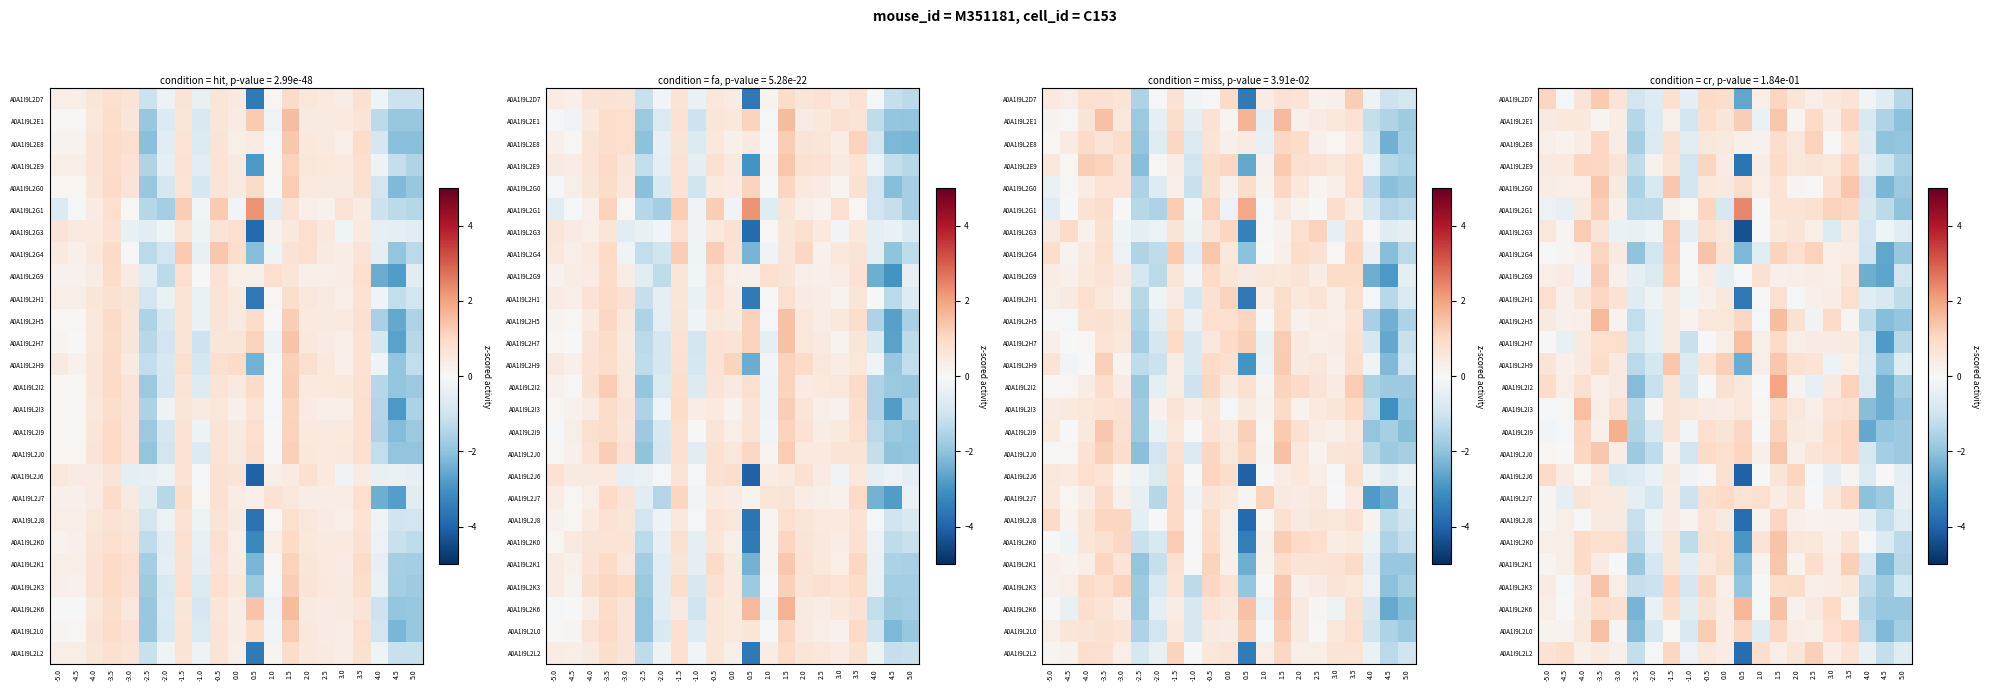

Between -2.5 and -3.5, which is larger?

-3.5